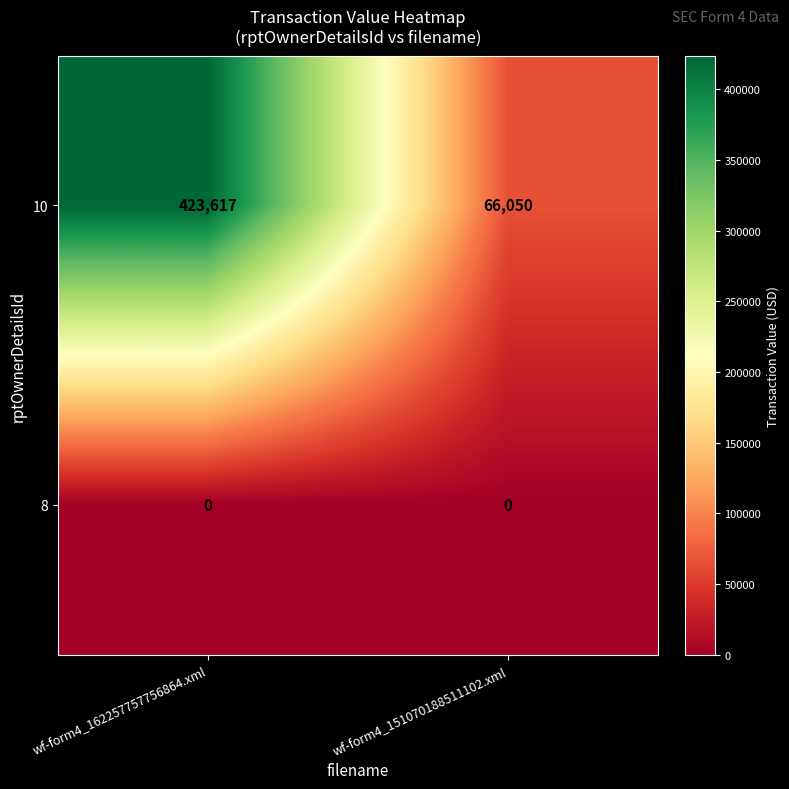

Is it true that 10 equals 731348 at wf-form4_162257757756864.xml?

False